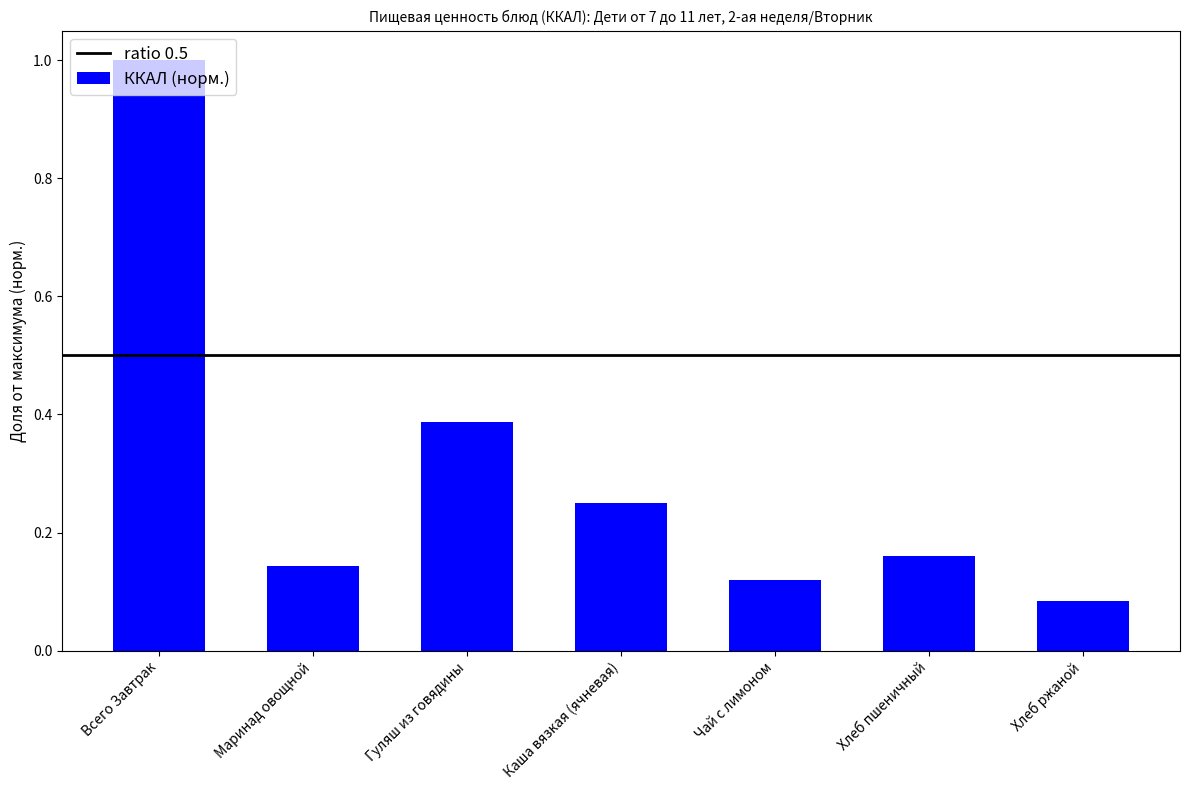

Which has a higher value, Хлеб ржаной or Чай с лимоном?

Чай с лимоном